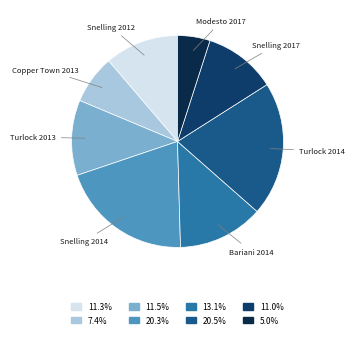

Which slice is the largest?

Turlock 2014